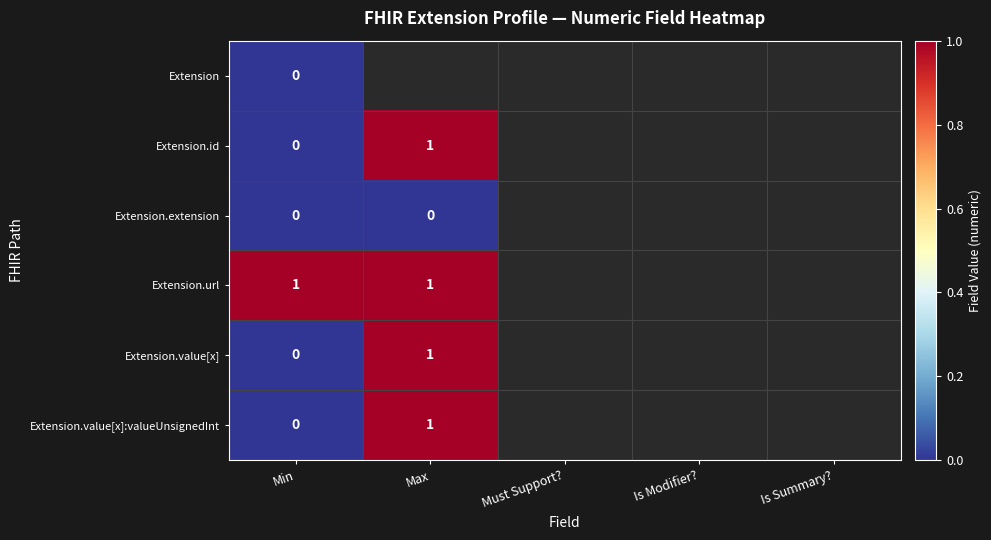

Is it true that Extension.url equals 1 at Max?

True